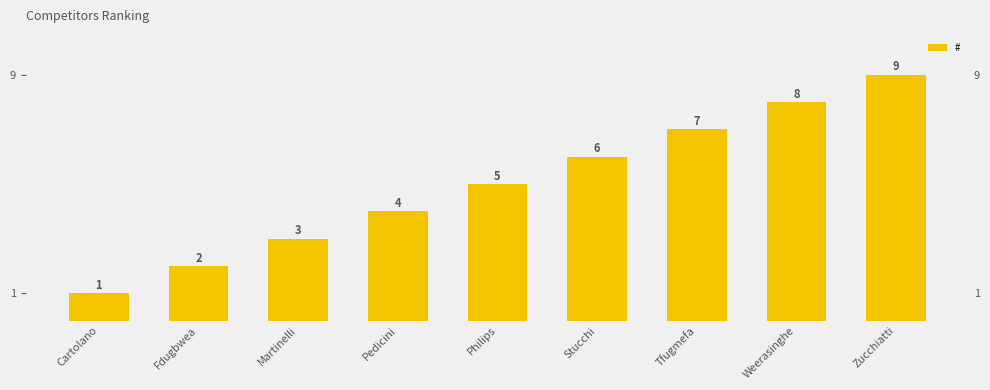

How many values are between 3 and 7?

5